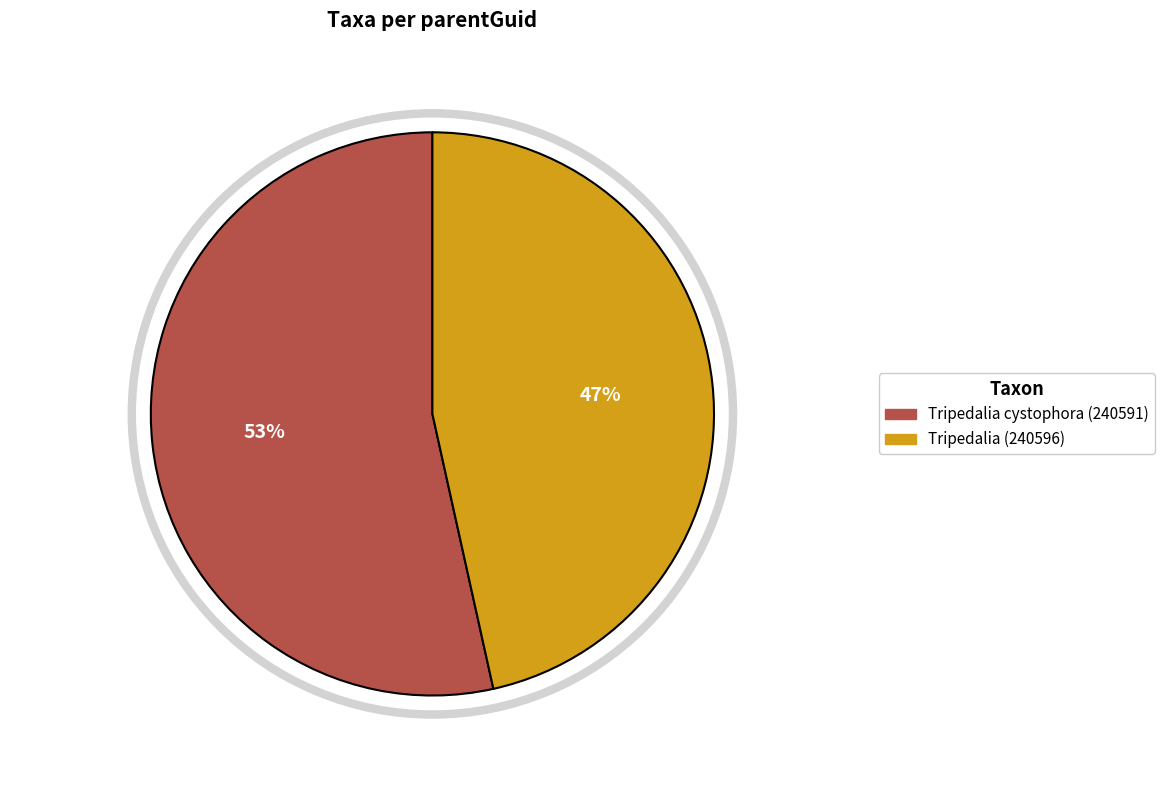

True or false: Tripedalia cystophora (240591) accounts for 67% of the total.

False